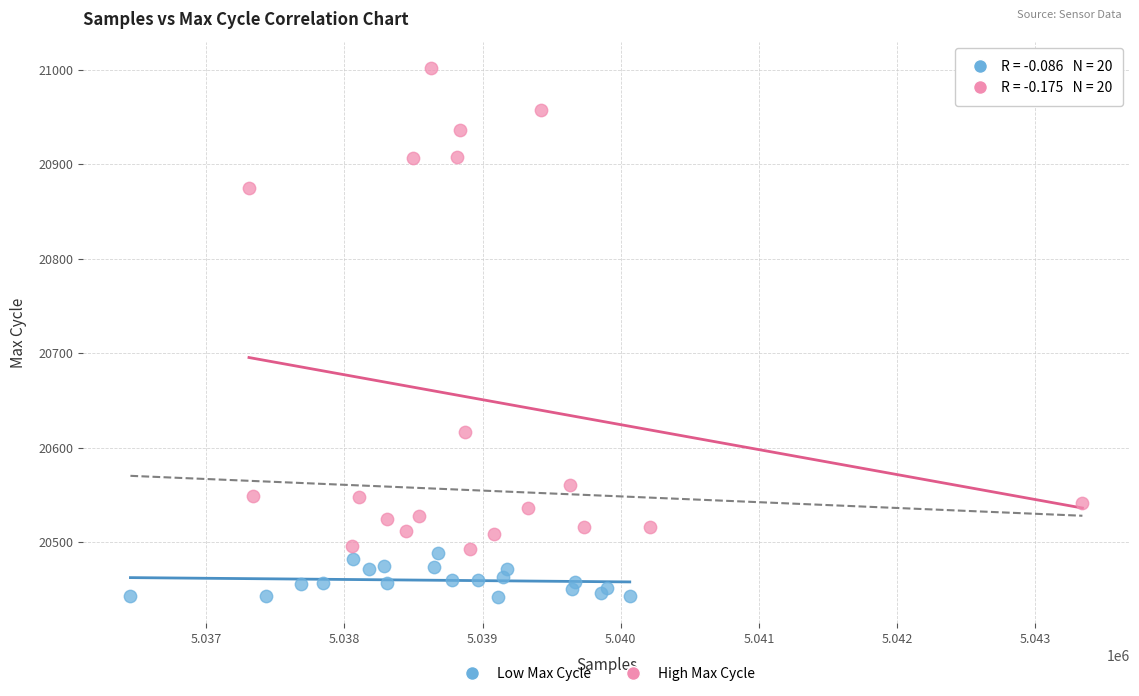

Which series contains the highest Y value?

High Max Cycle